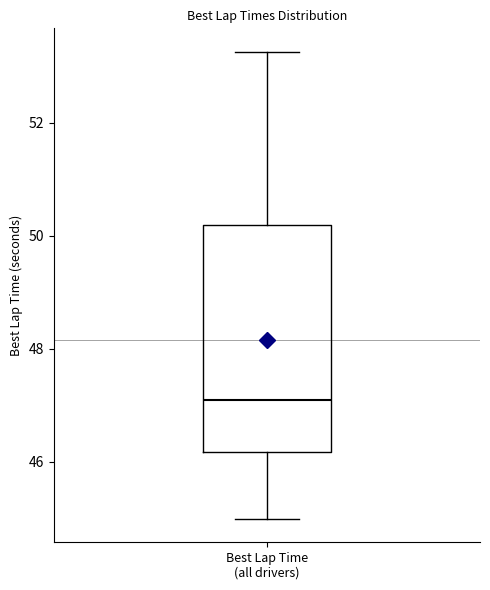

Where is the lower edge of the box for Best Lap Time (all drivers) on the y-axis? The values are not printed on the chart, so give them approximately, as read against the axis.

46.2